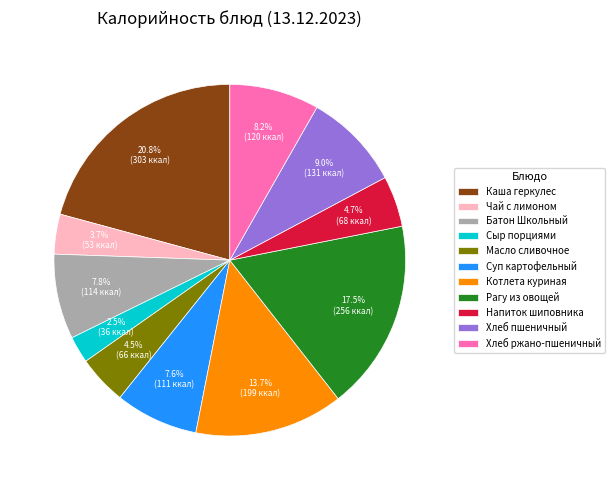

Between Суп картофельный and Хлеб ржано-пшеничный, which is larger?

Хлеб ржано-пшеничный